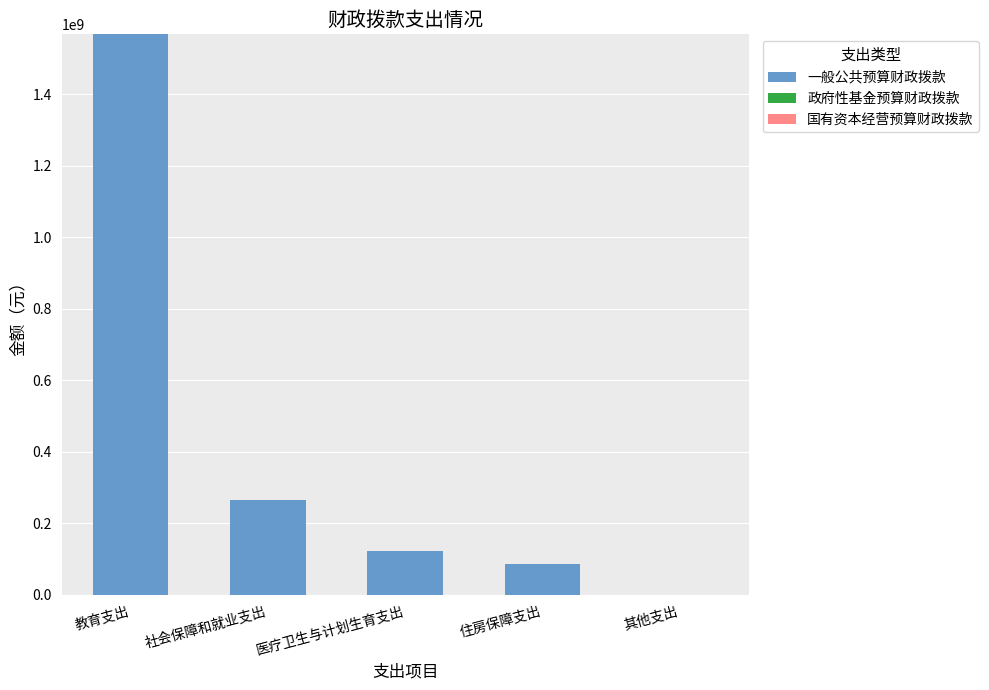

True or false: the data shows 123658320.7 at 医疗卫生与计划生育支出.

True